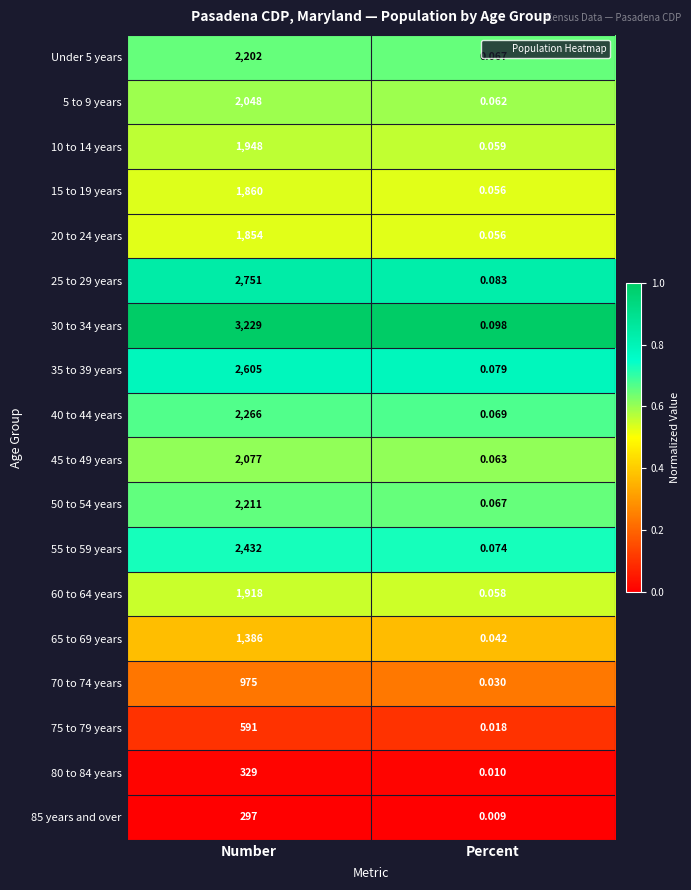

At which label is 40 to 44 years closest to 1133?

Percent